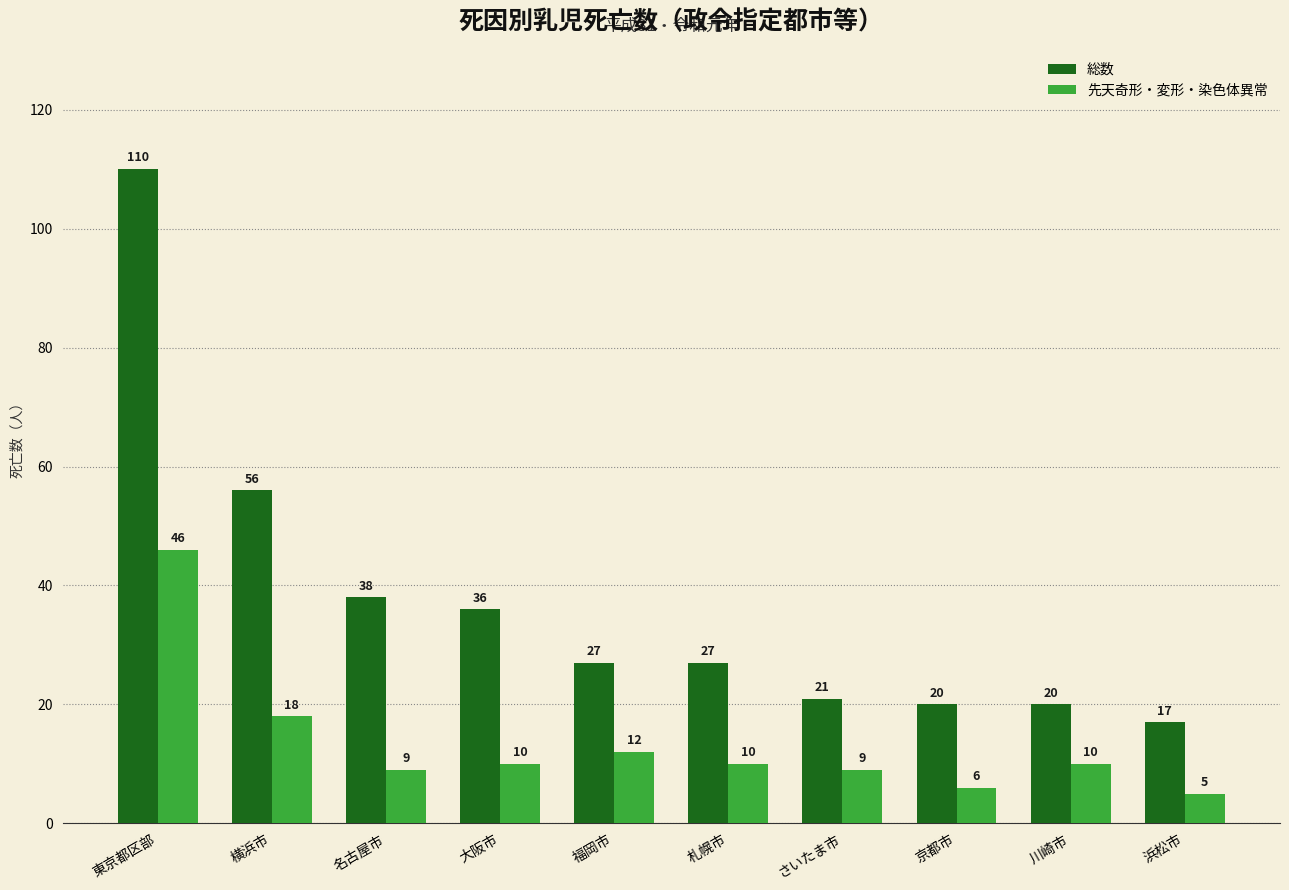

What is the label of the 10th bar from the right?

東京都区部